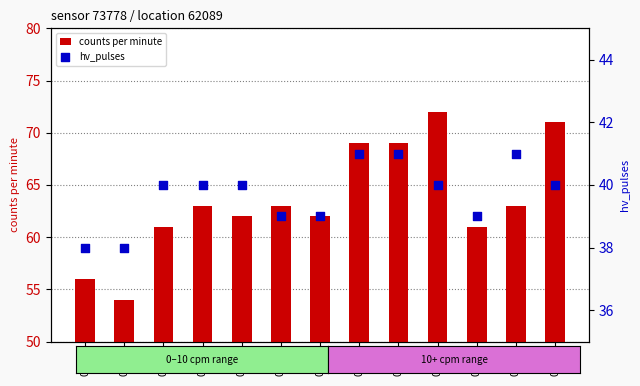

What is the total value across all series at 00:18?

110